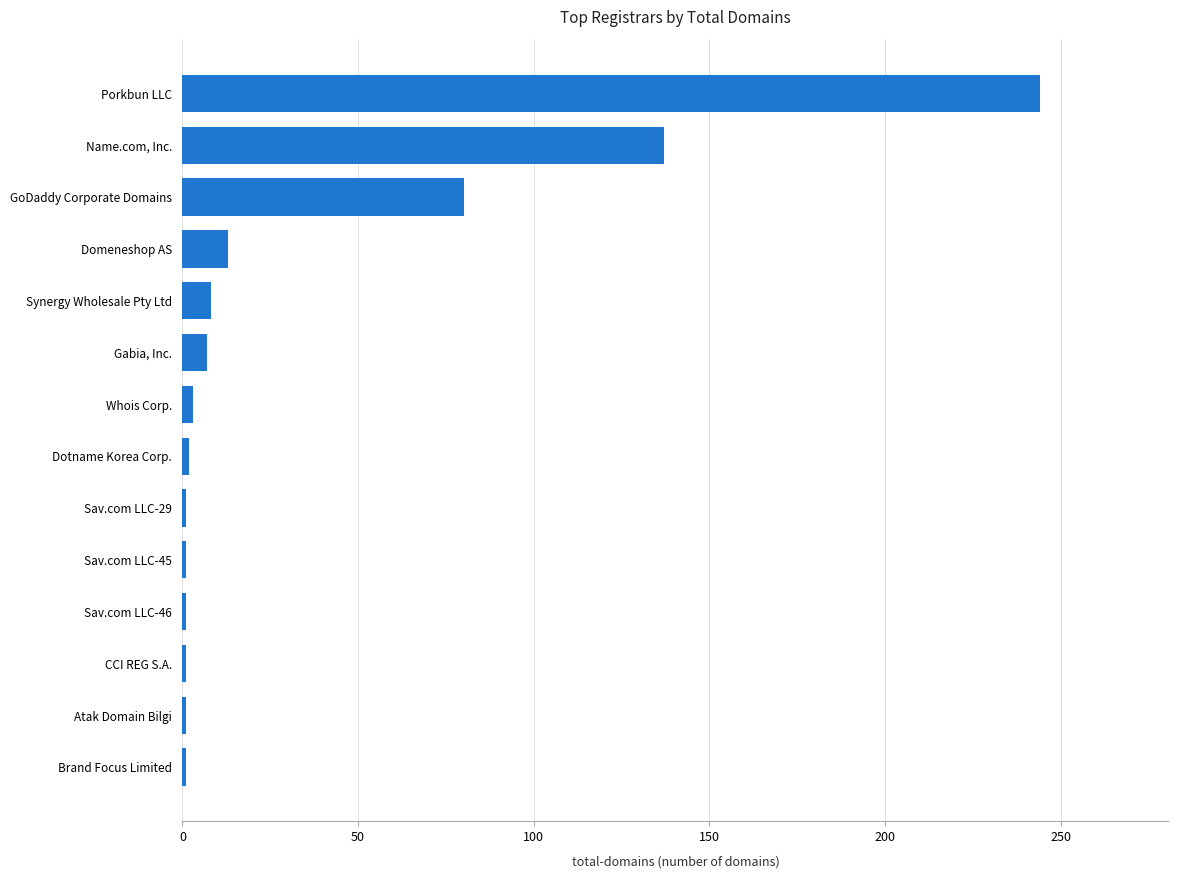

What is the average value?

36